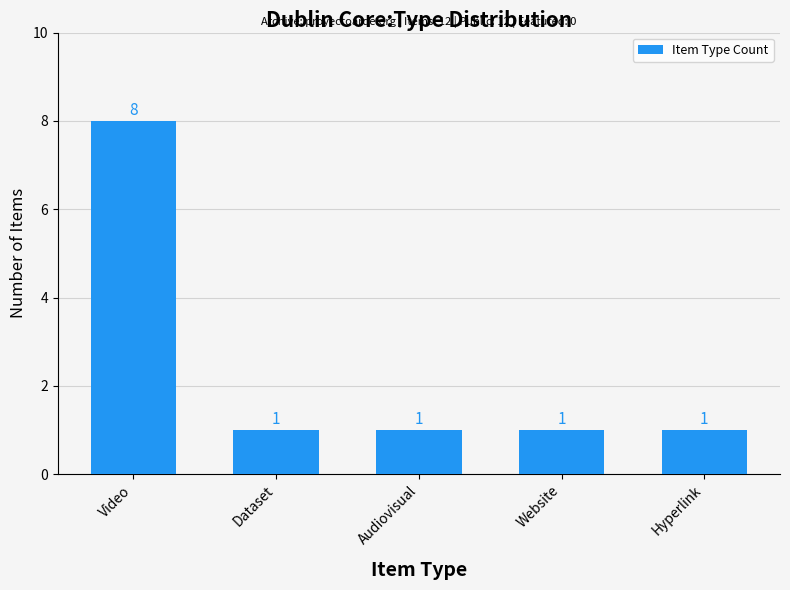

How many series are shown in this chart?

1